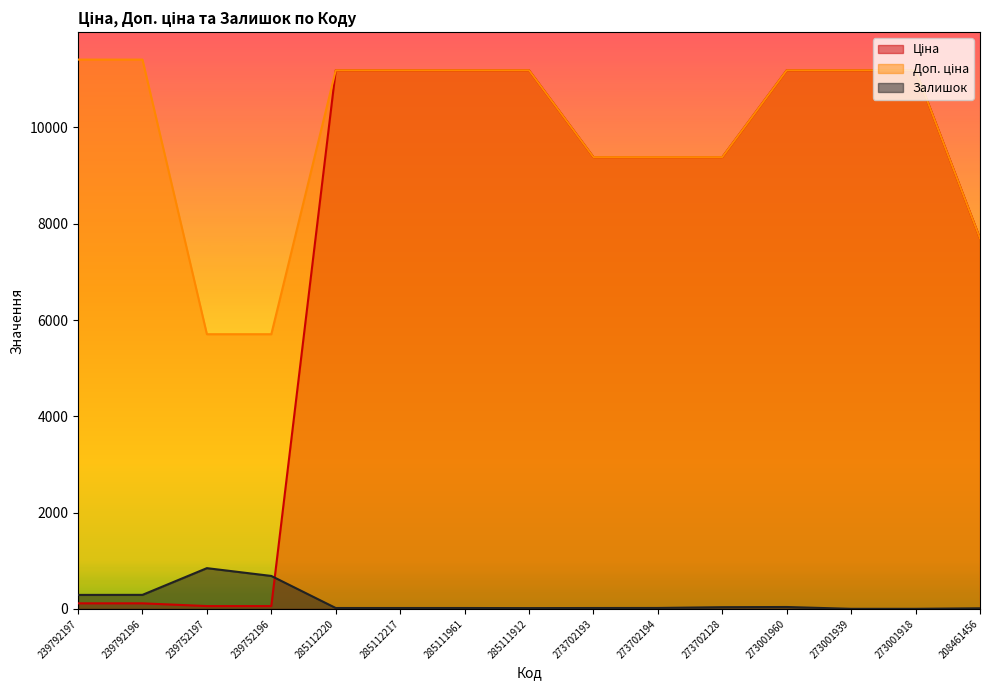

At which label does Ціна first exceed 9383?

285112220